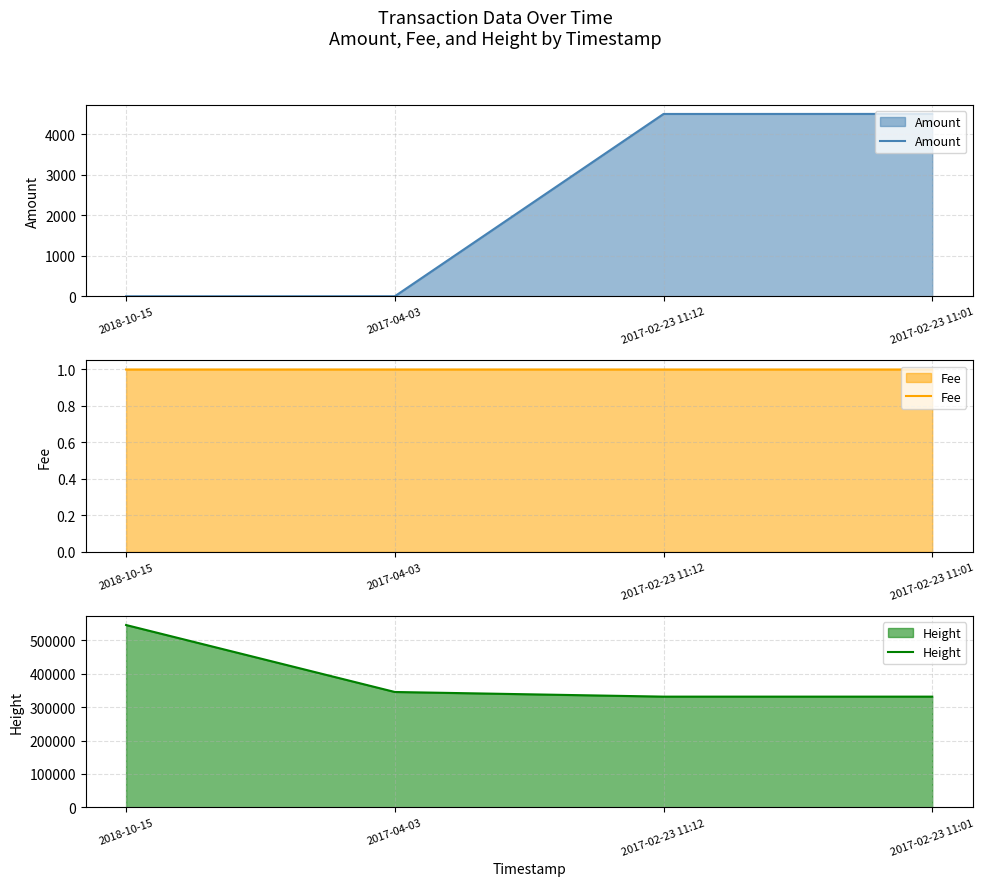

Is the value of Amount at 2018-10-15 greater than the value of Fee at 2018-10-15?

No